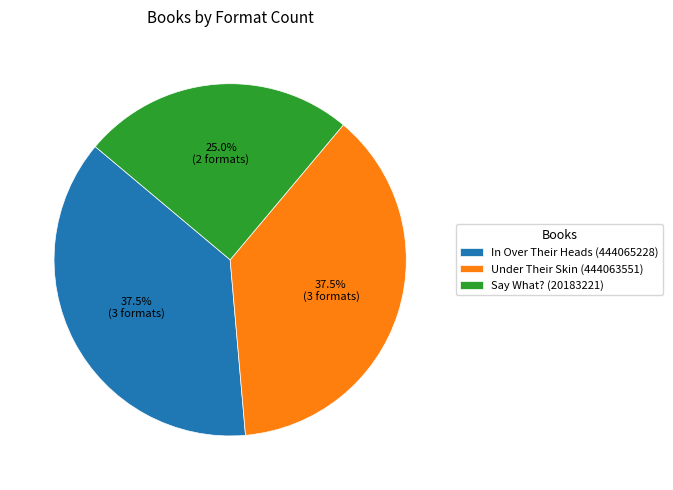

What percentage is NOT represented by Say What? (20183221)?

75.0%